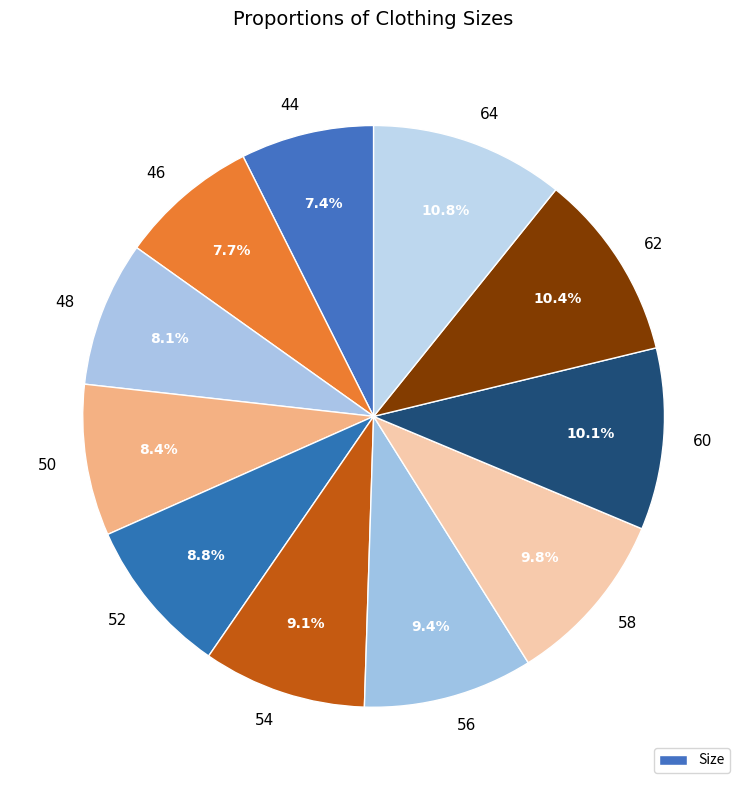

Count the number of slices in the pie.

11